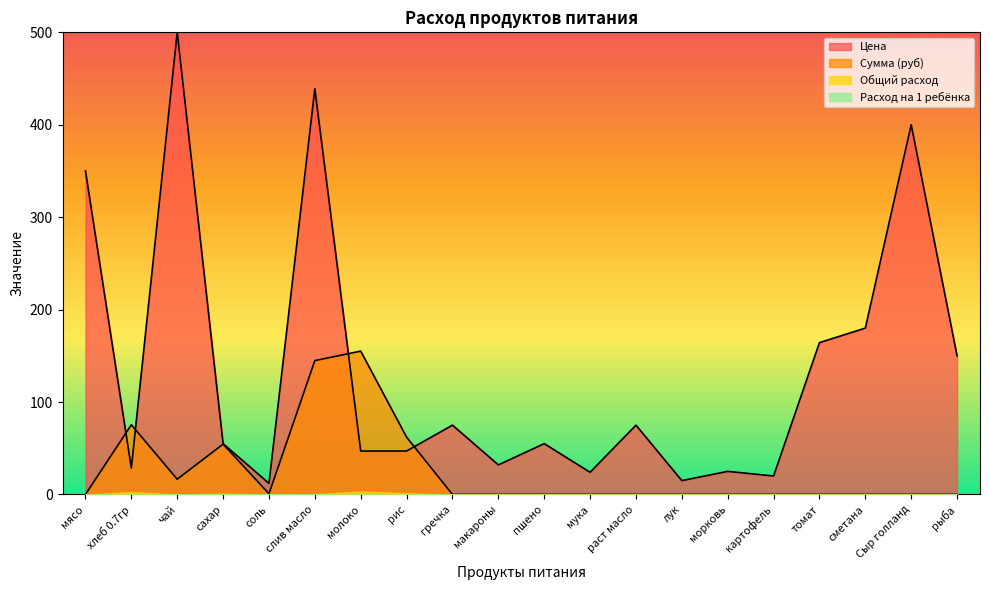

What is the approximate value of Цена at рыба?

150.0